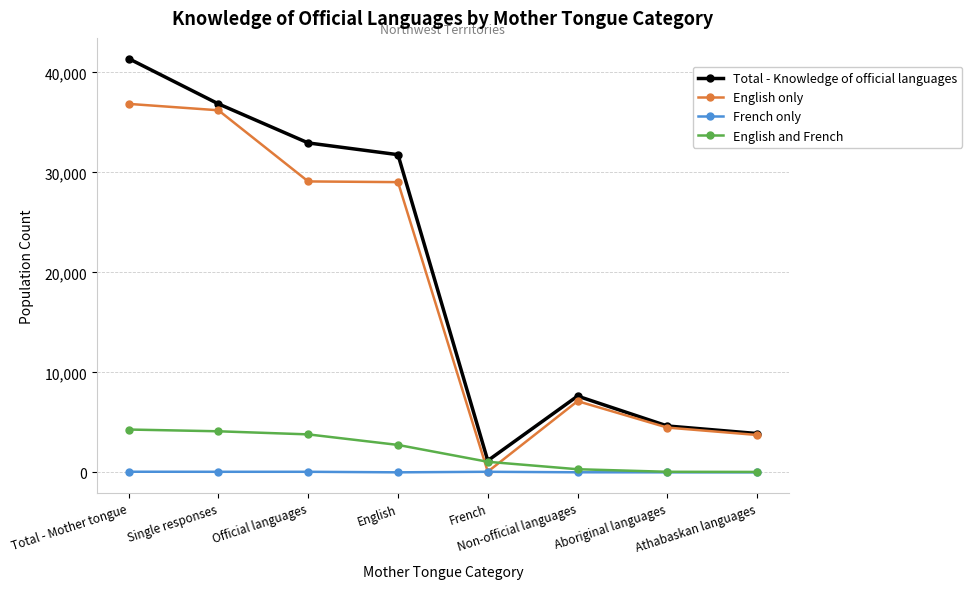

Which category has the lowest value in the Total - Knowledge of official languages series?

French